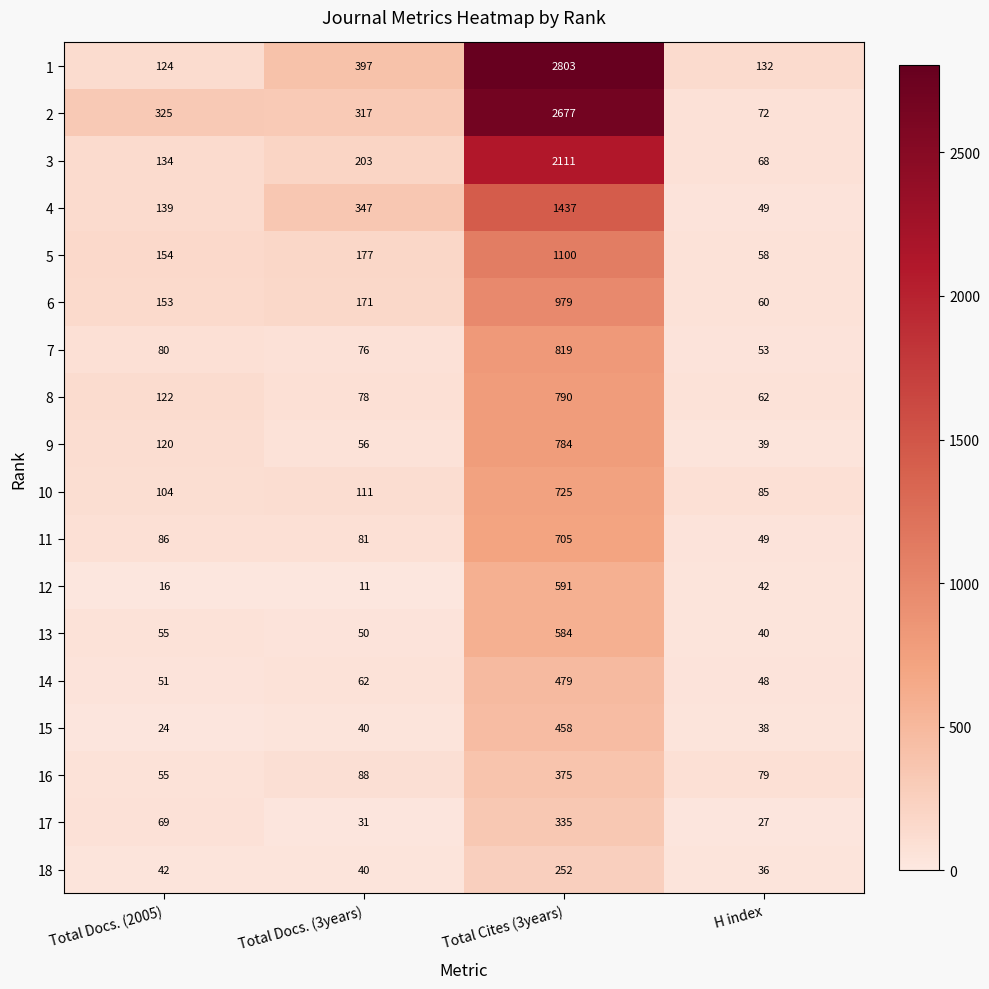

Rank the series at Total Cites (3years) from highest to lowest value.

1, 2, 3, 4, 5, 6, 7, 8, 9, 10, 11, 12, 13, 14, 15, 16, 17, 18